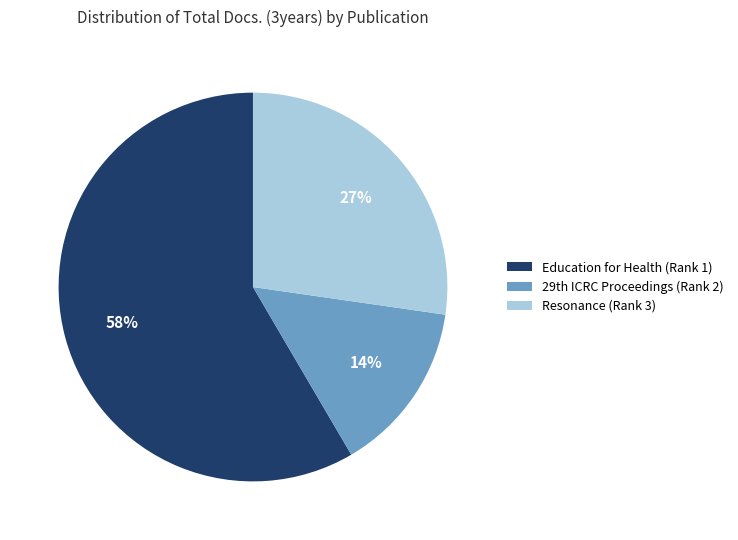

Which category accounts for the majority?

Education for Health (Rank 1)